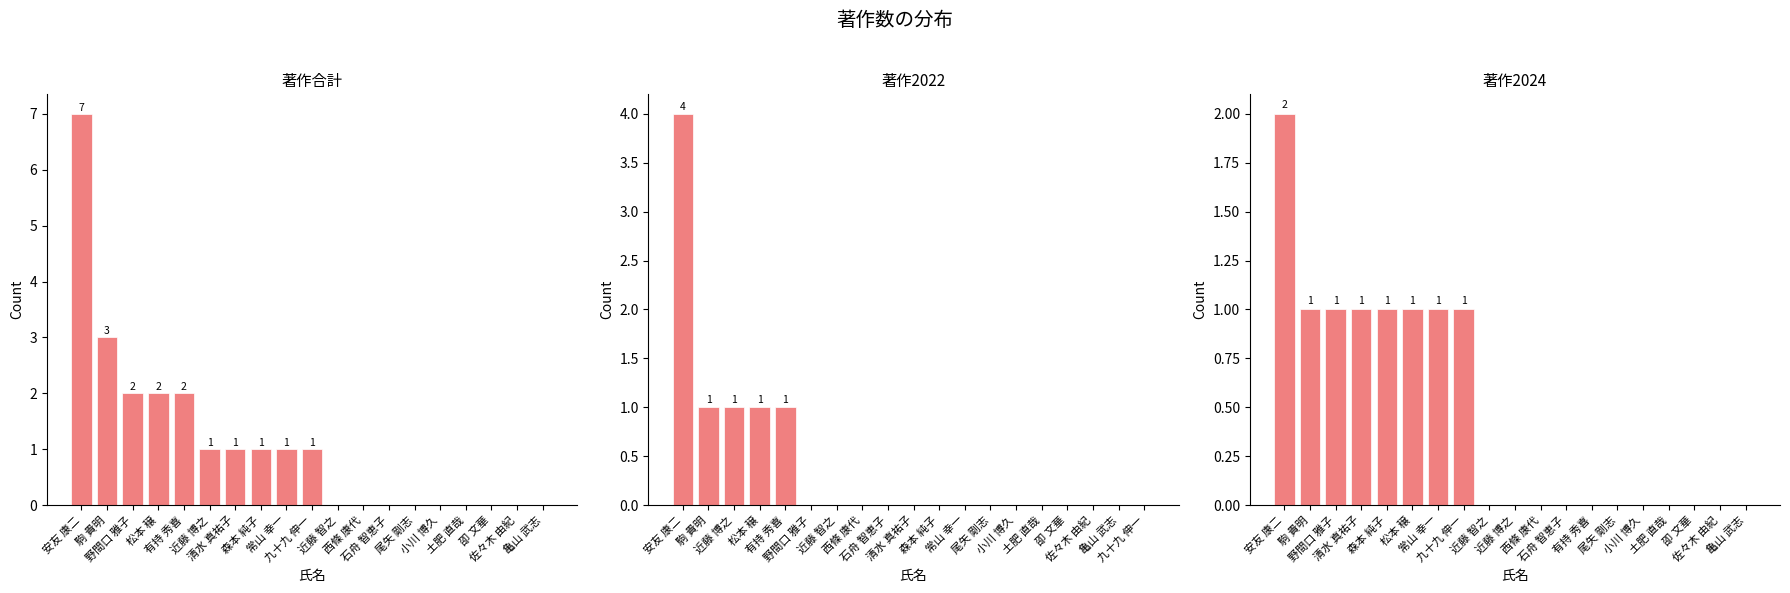

Reading left to right, what are all the values shown in this chart?

著作合計: 7	3	2	2	2	1	1	1	1	1	0	0	0	0	0	0	0	0	0
著作2022: 4	1	1	1	1	0	0	0	0	0	0	0	0	0	0	0	0	0	0
著作2024: 2	1	1	1	1	1	1	1	0	0	0	0	0	0	0	0	0	0	0